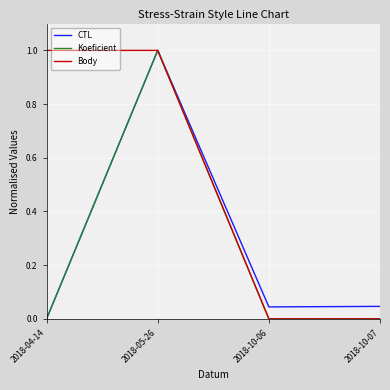

At which category is the sum across all series the highest?

2018-05-26